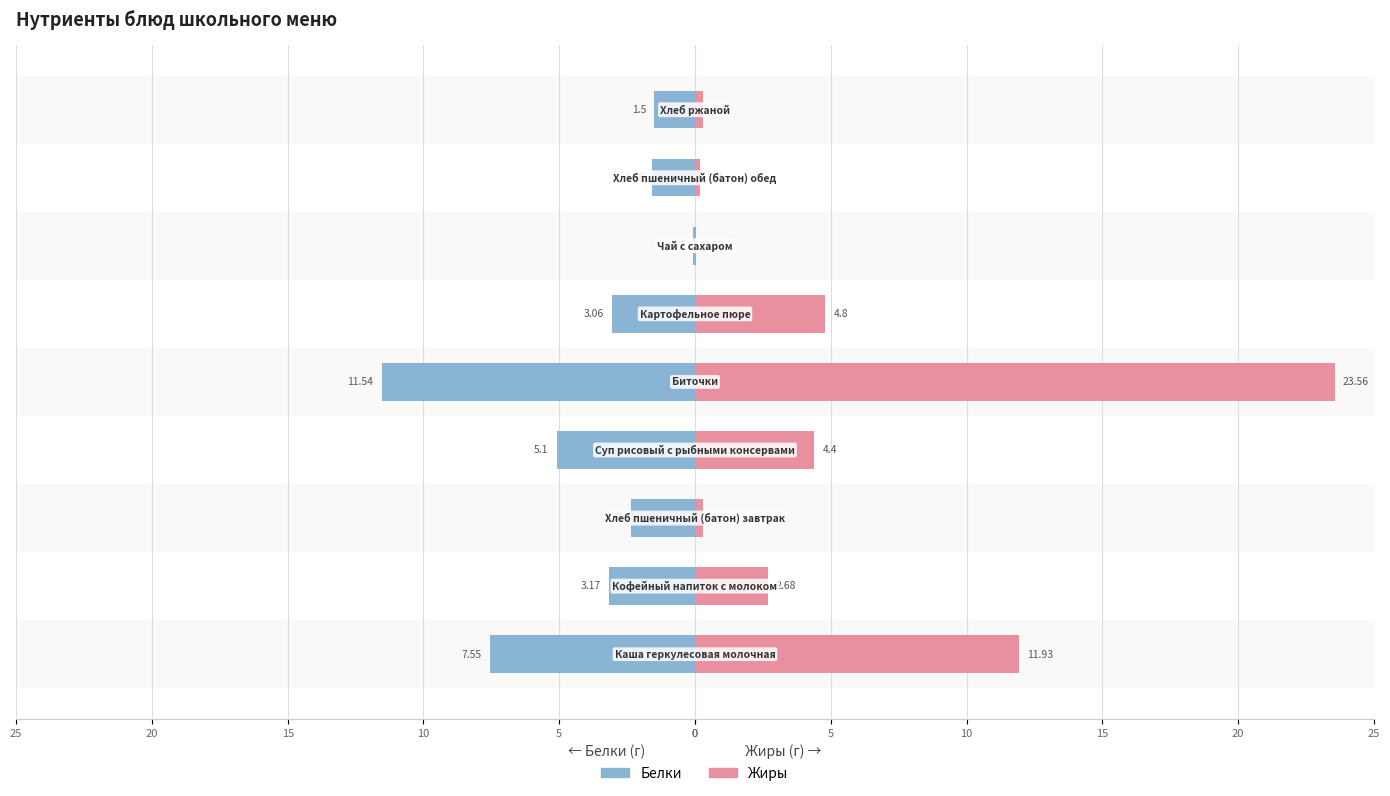

Reading right to left, list all the values displayed in this chart.

Белки: -1.5	-1.6	-0.1	-3.1	-11.5	-5.1	-2.4	-3.2	-7.5
Жиры: 0.3	0.2	0.0	4.8	23.6	4.4	0.3	2.7	11.9